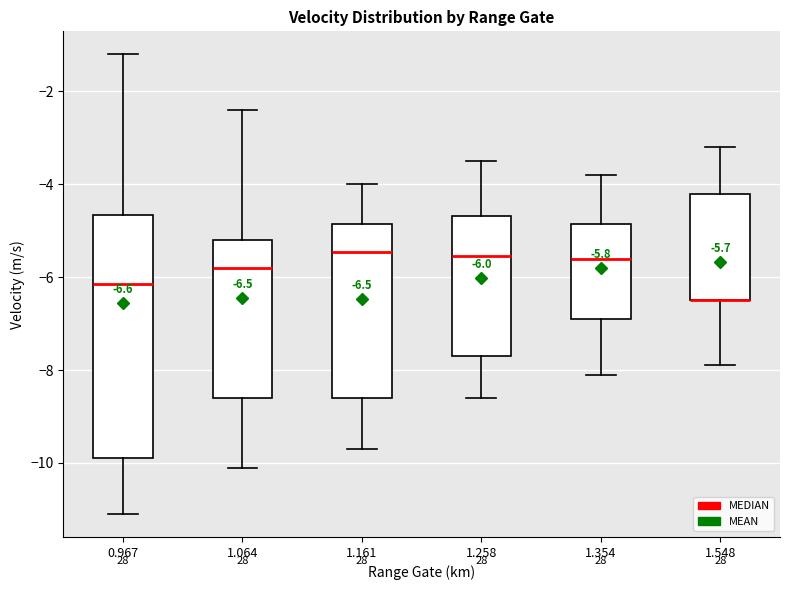

Which box is the tallest, from its lower edge to its upper edge?

0.967